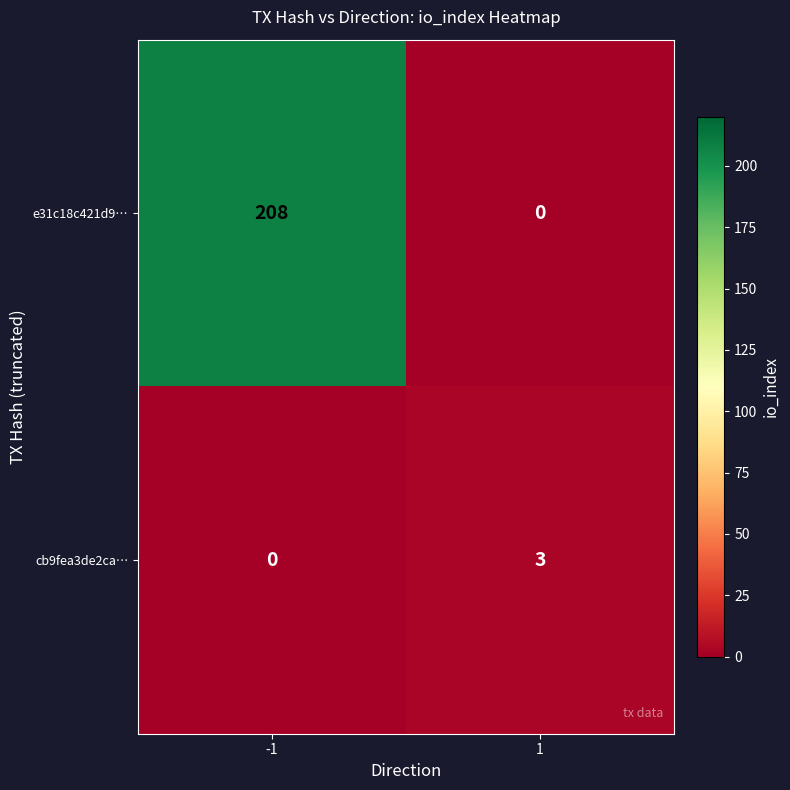

What is the difference between the maximum and minimum values in the cb9fea3de2ca… series?

3